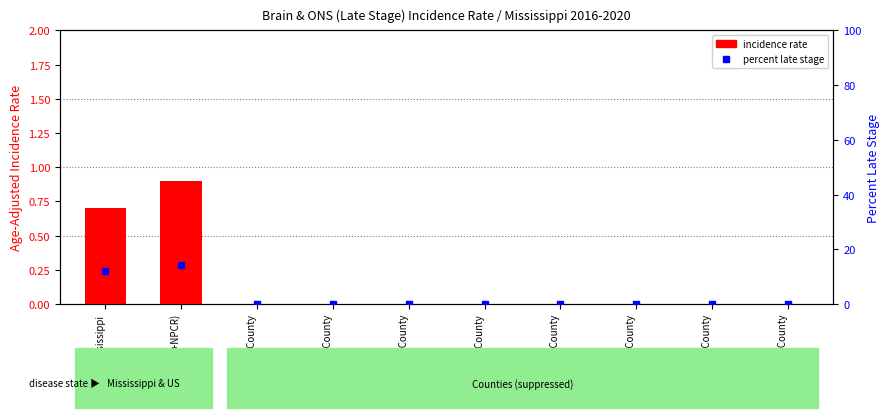

What is the label of the 8th bar from the left?

Bolivar County